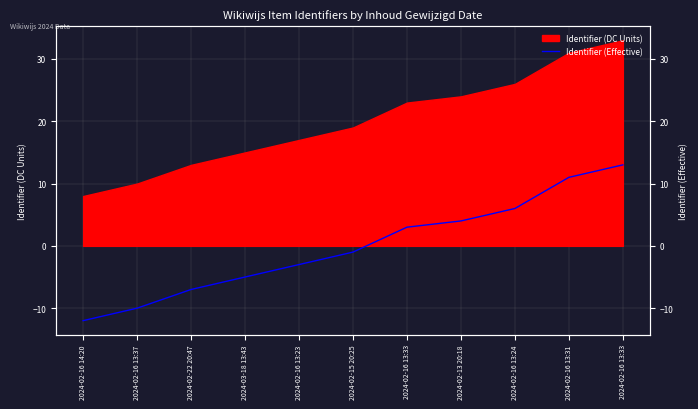

How many positive values are there?

5